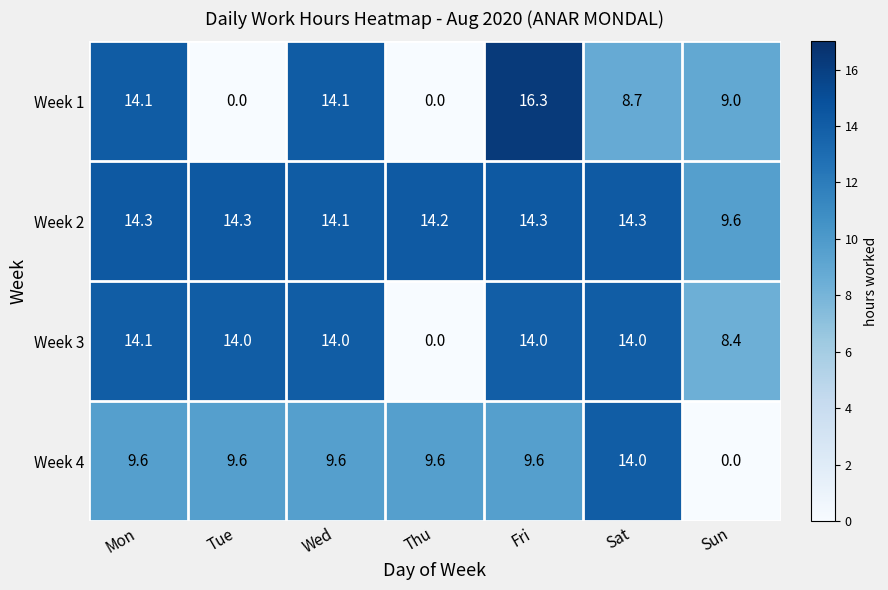

The Week 1 series shows 14.1 at Mon. True or false?

True